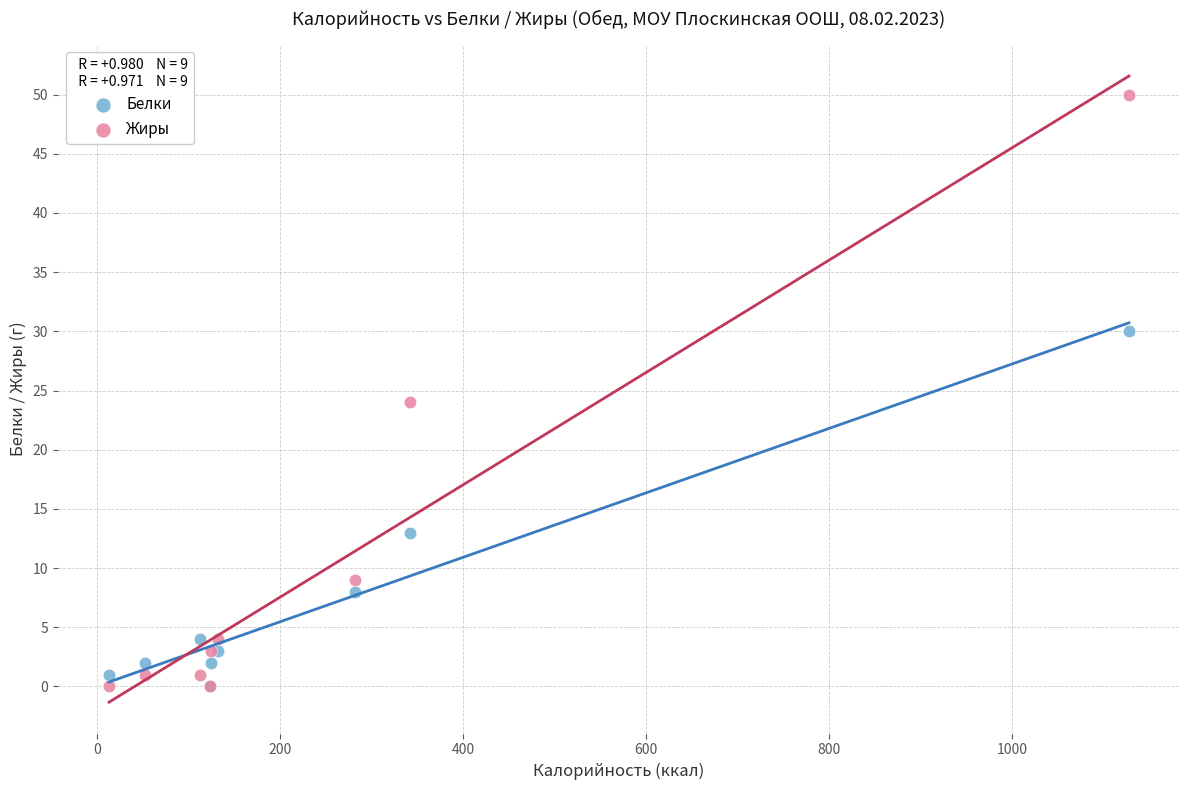

Which series has the widest spread of Y values?

Жиры